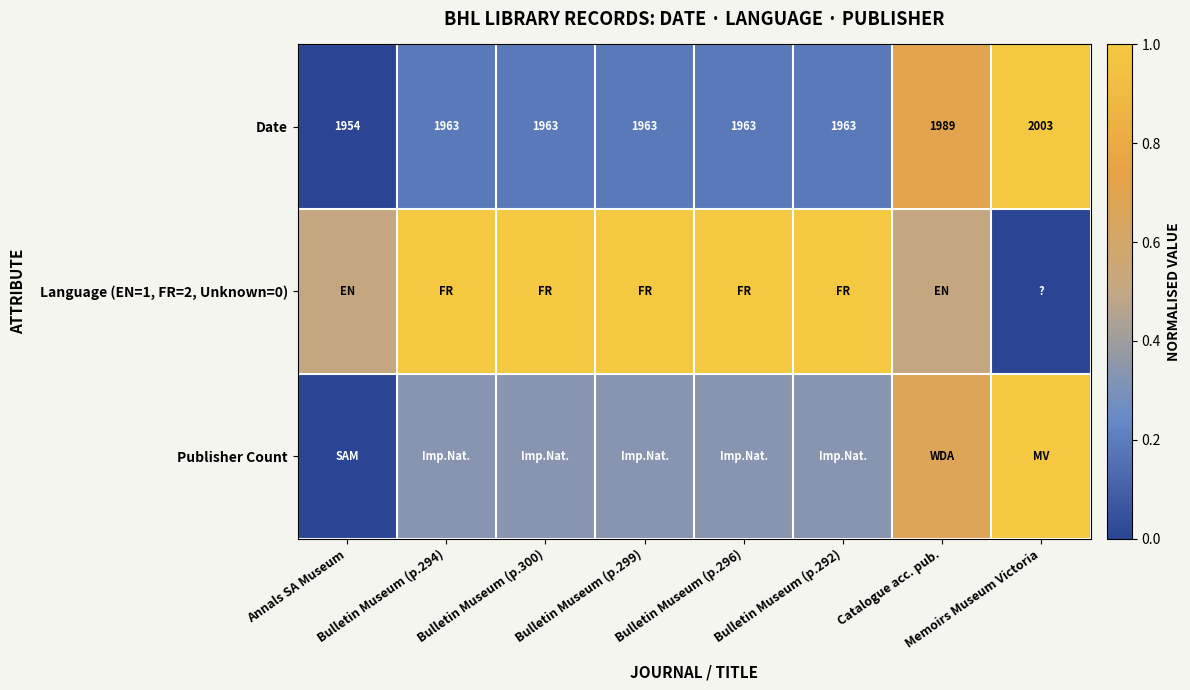

Which category has the lowest value across all series?

Annals SA Museum